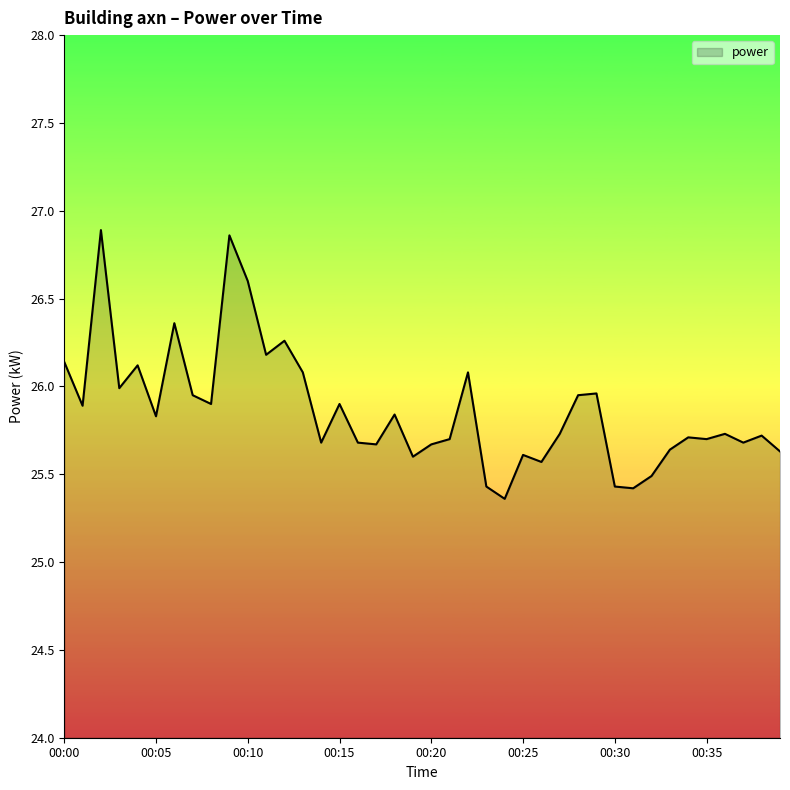

What is the greatest value displayed?

26.9